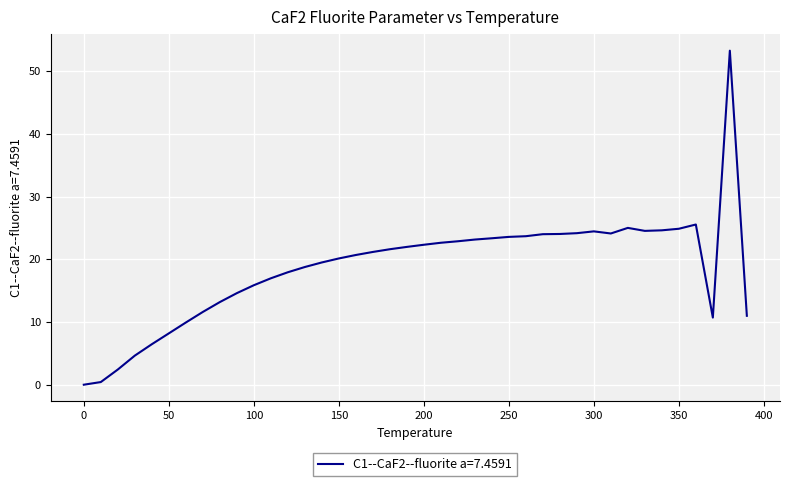

What is the difference between the maximum and second lowest values?

52.9